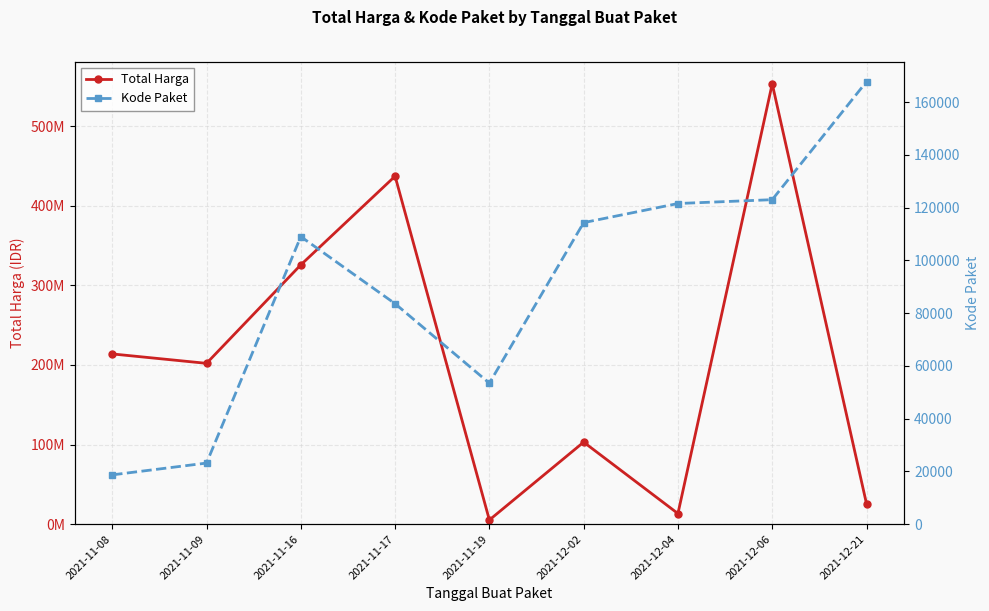

Which has a higher value, 2021-12-06 or 2021-11-16?

2021-12-06